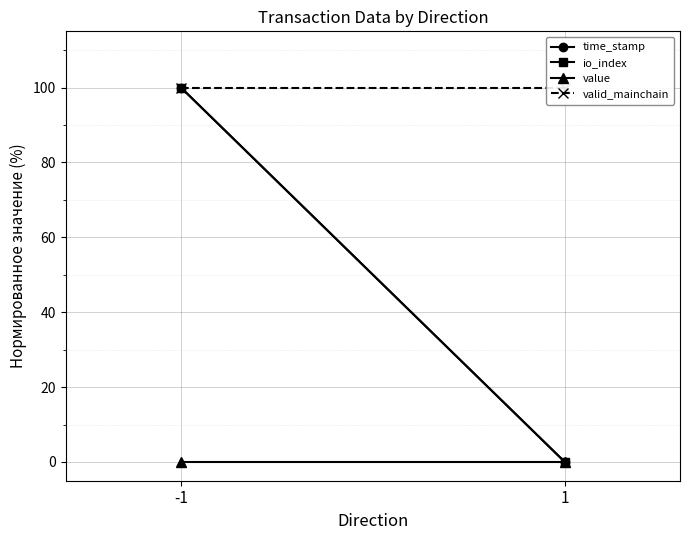

Is this an area chart (filled region under the line)?

No